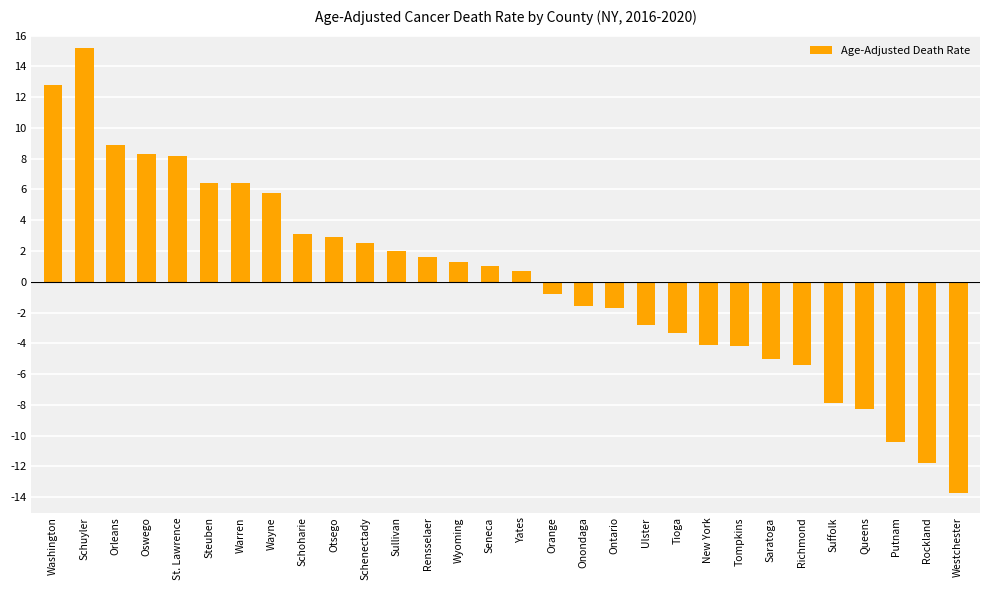

Is it true that the value at Westchester is -22.8?

False